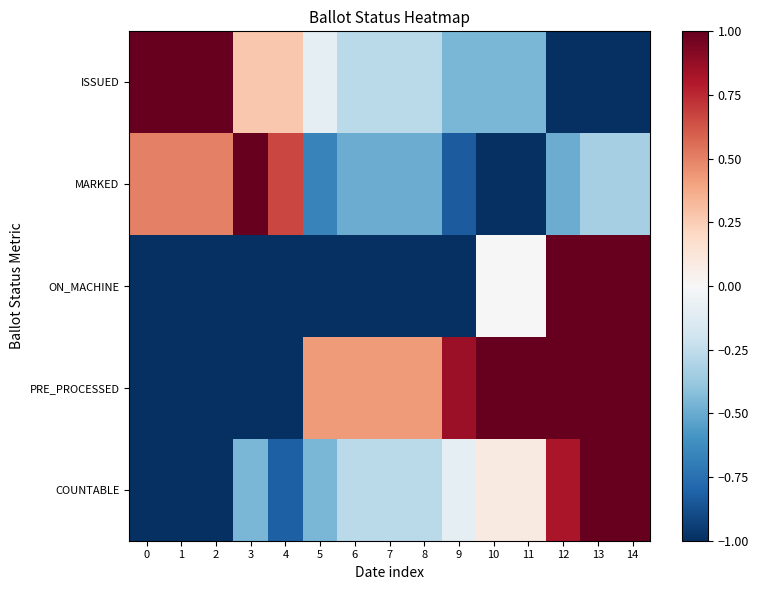

How many series are shown in this chart?

5